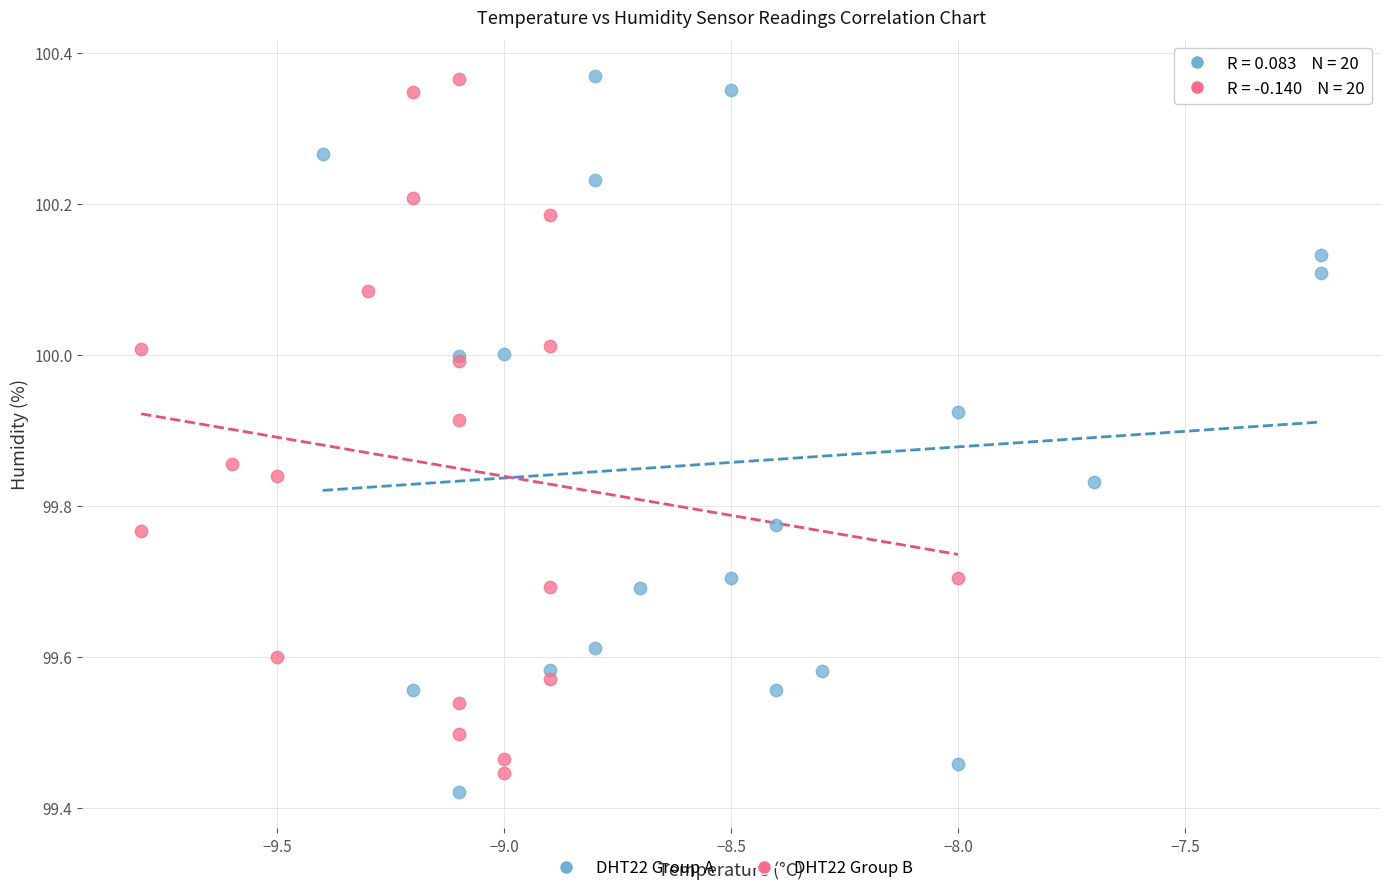

What are all the series names shown in the legend?

DHT22 Group A, DHT22 Group B